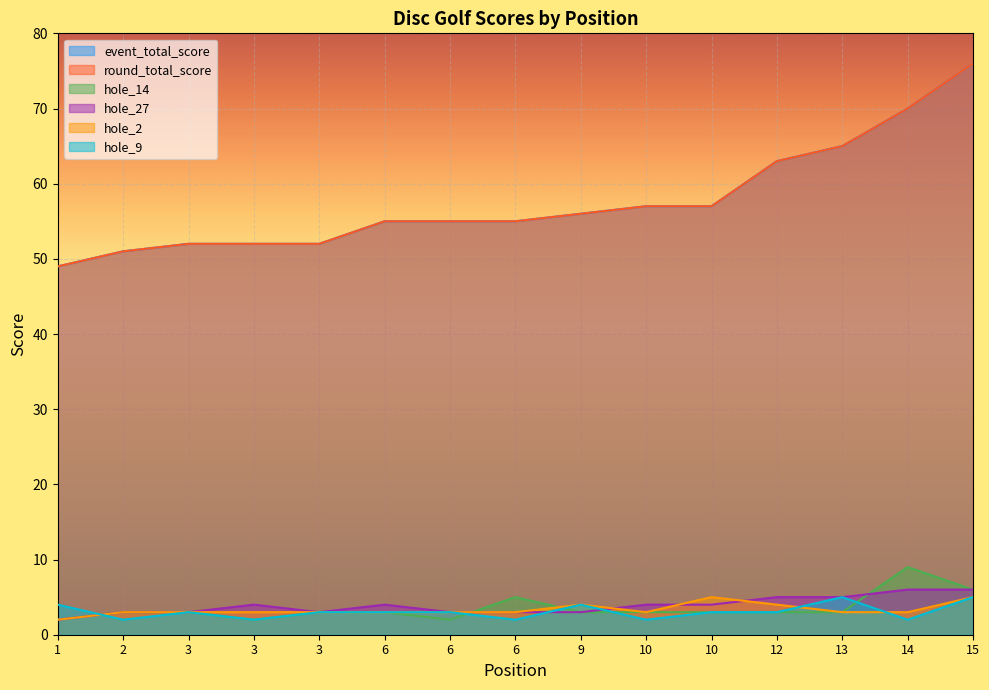

How many hole_14 values are between 3 and 4?

9